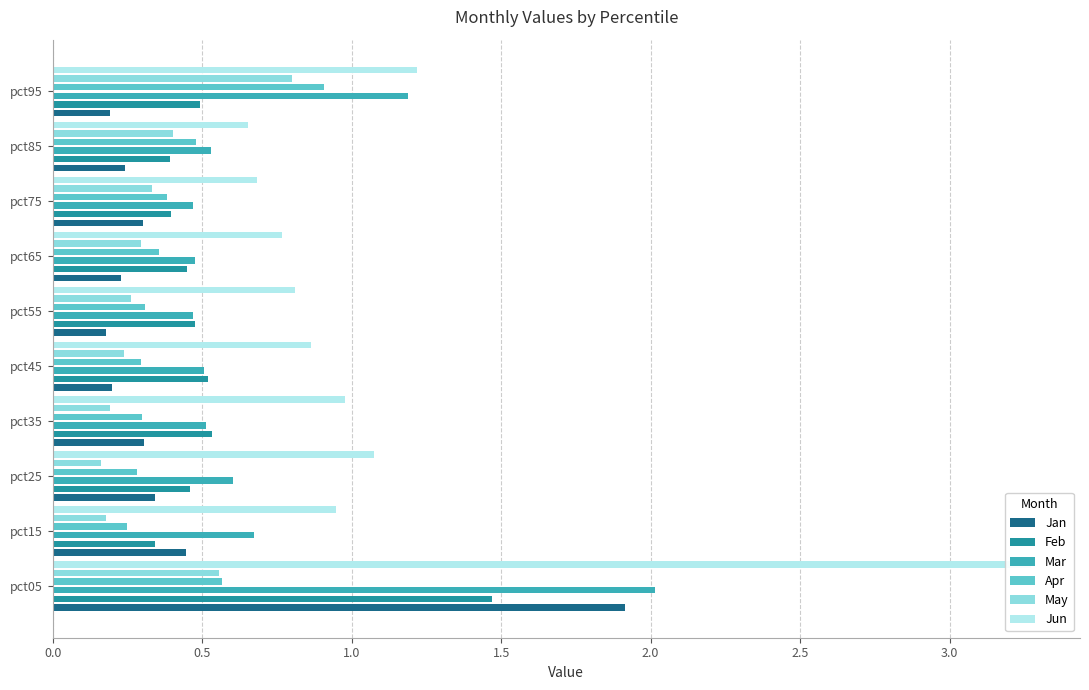

What is the sum of the Feb values at pct55 and pct75?

0.9